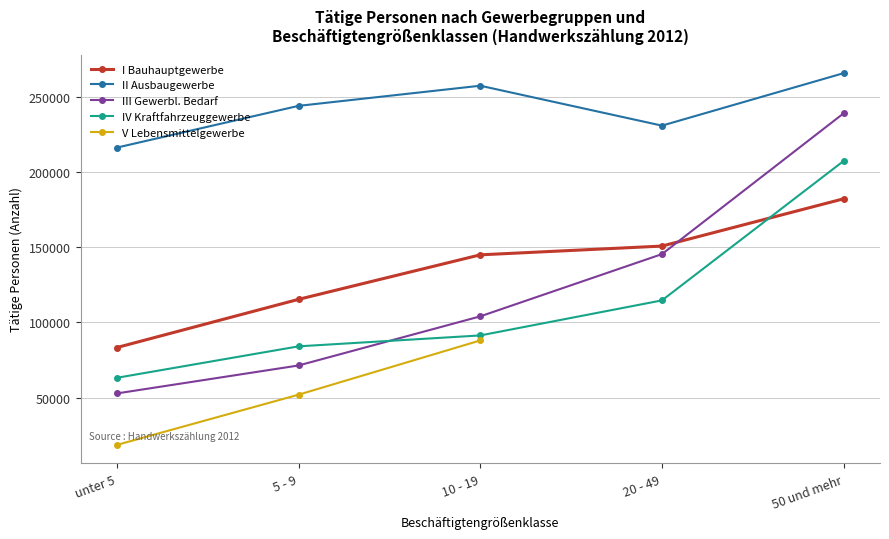

What is the difference between the highest and lowest values at 5 - 9?

192533.0